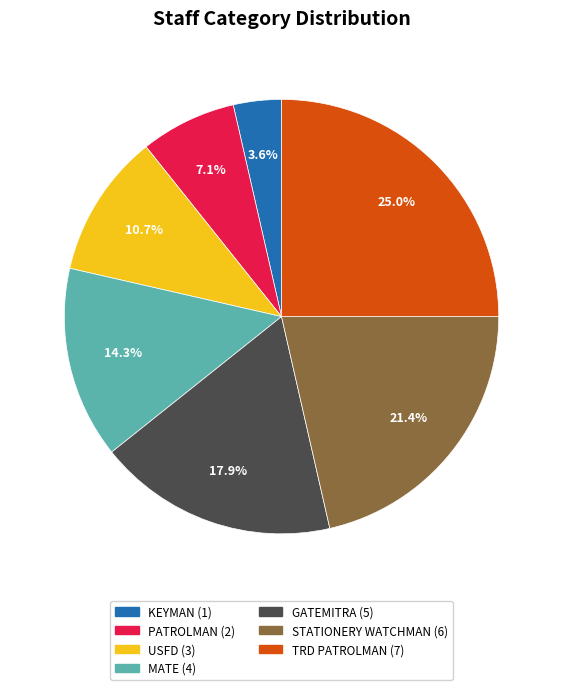

Rank the categories by value from highest to lowest.

TRD PATROLMAN, STATIONERY WATCHMAN, GATEMITRA, MATE, USFD, PATROLMAN, KEYMAN